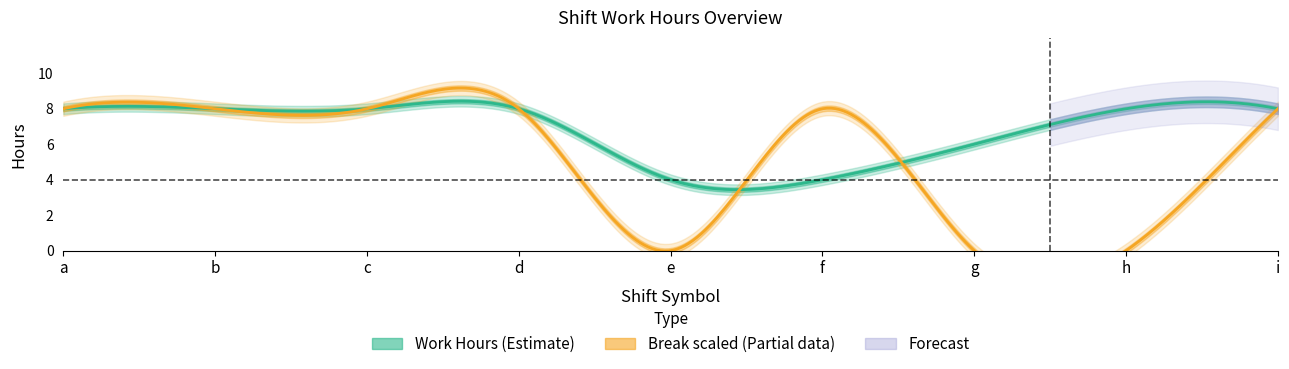

Does the chart display data point markers on the line(s)?

No